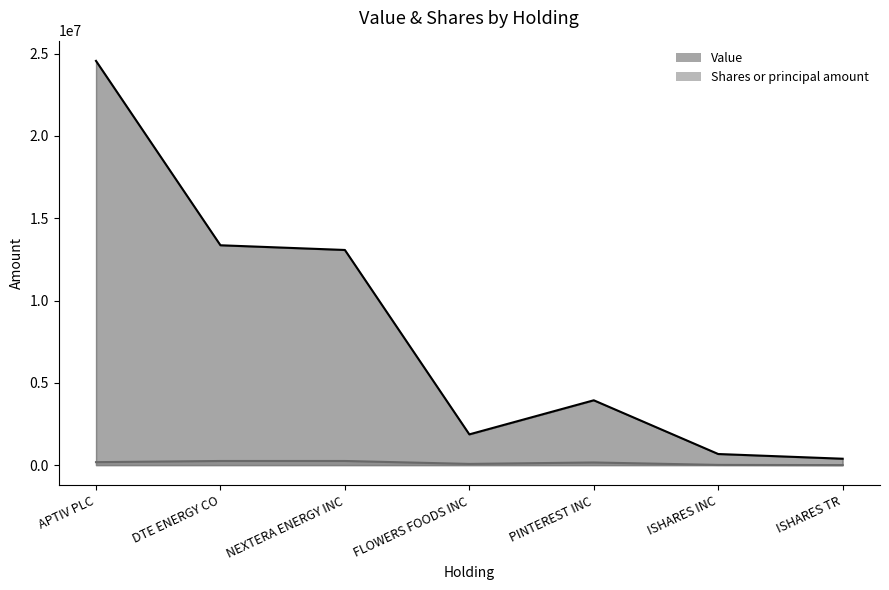

At how many categories does at least one series exceed 6330506?

3